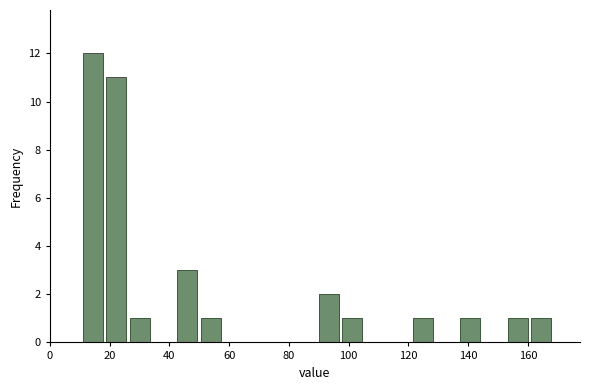

Around what value on the x-axis is the tallest bar? Give the approximate position of its centre, as read against the axis.

14